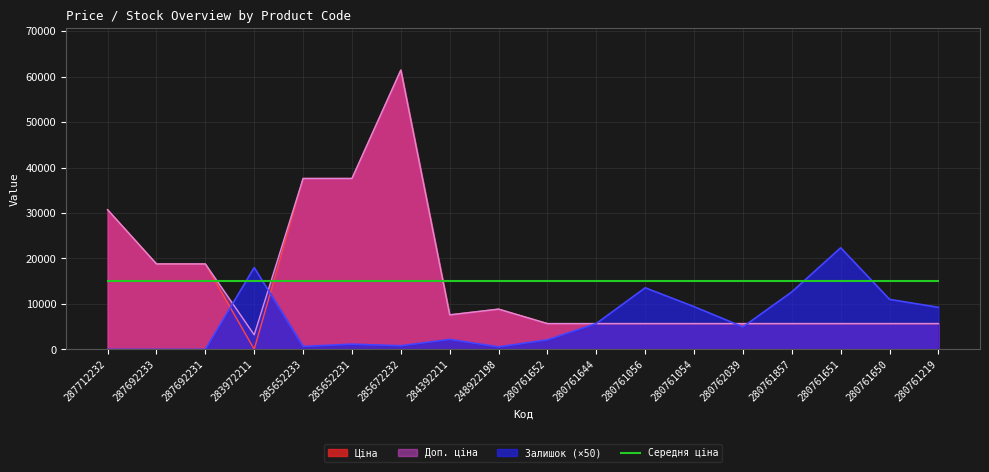

Which series has the largest total across all categories?

Доп. ціна